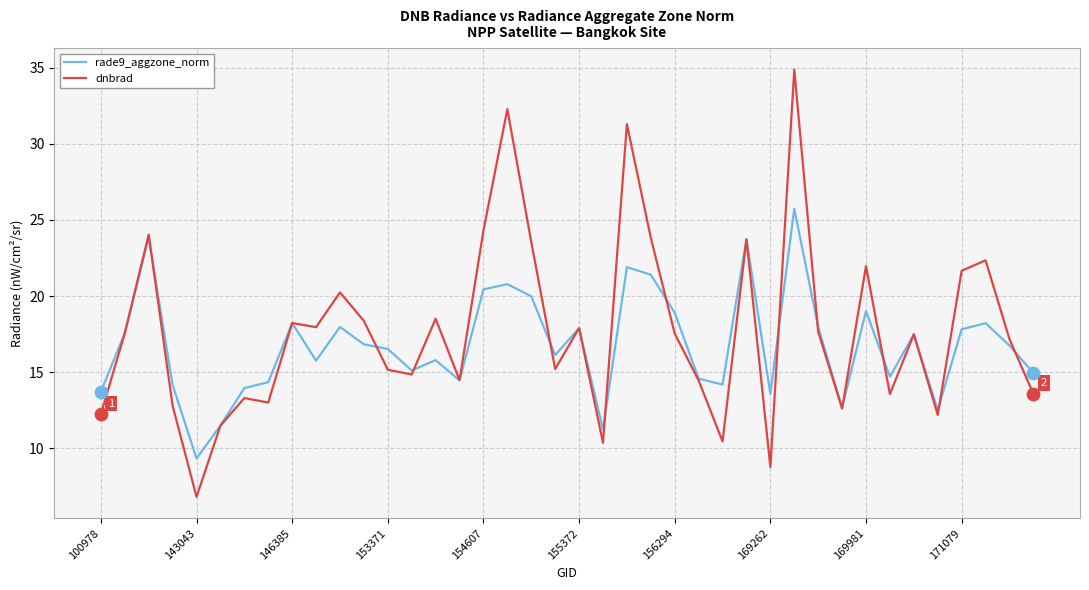

What is the lowest value of the dnbrad series?

6.8